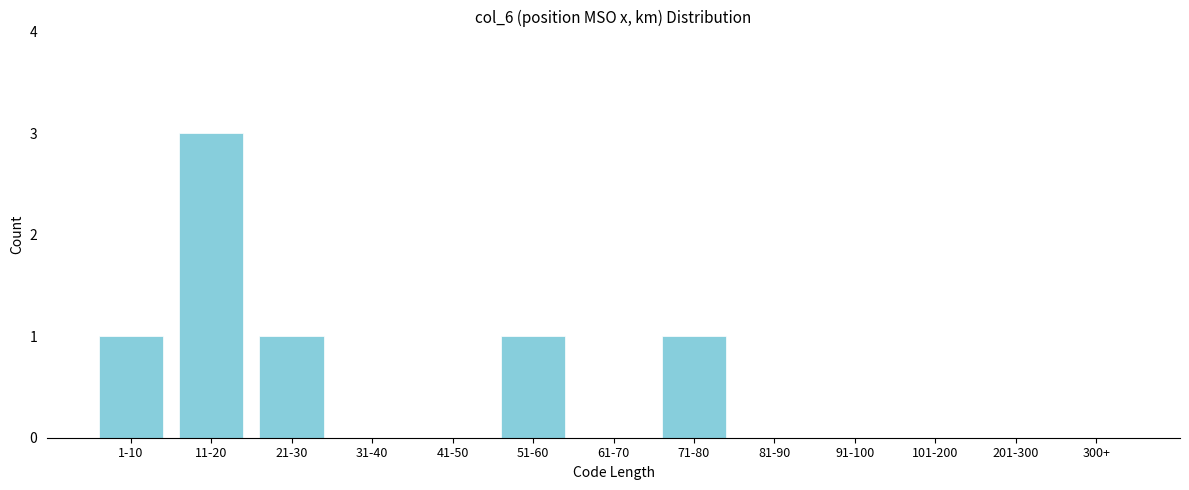

Reading left to right, transcribe all the data shown in this chart.

1-10=1	11-20=3	21-30=1	31-40=0	41-50=0	51-60=1	61-70=0	71-80=1	81-90=0	91-100=0	101-200=0	201-300=0	300+=0